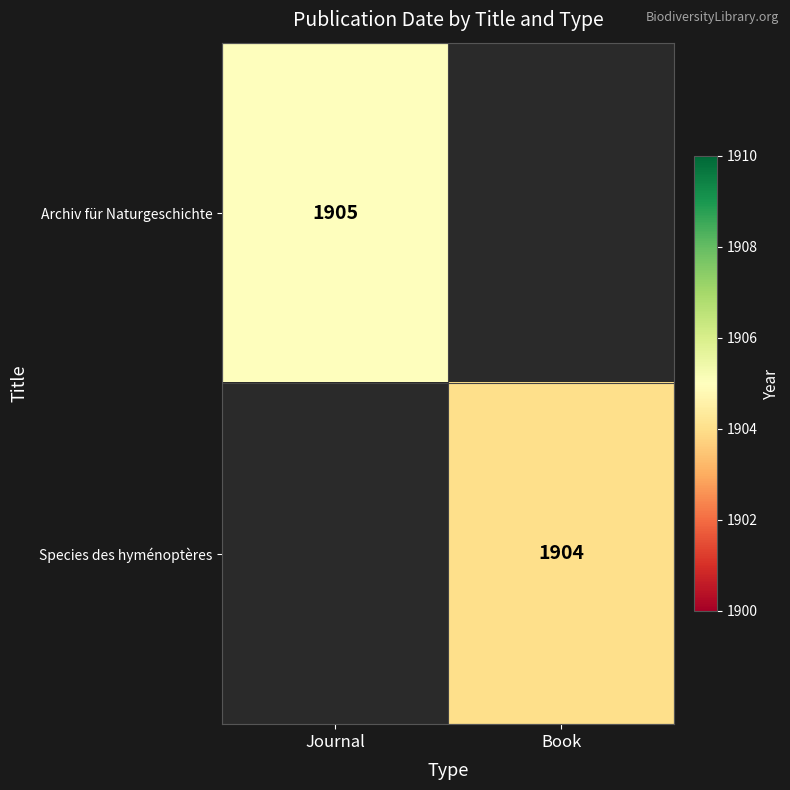

The Species des hyménoptères series shows 1904 at Book. True or false?

True